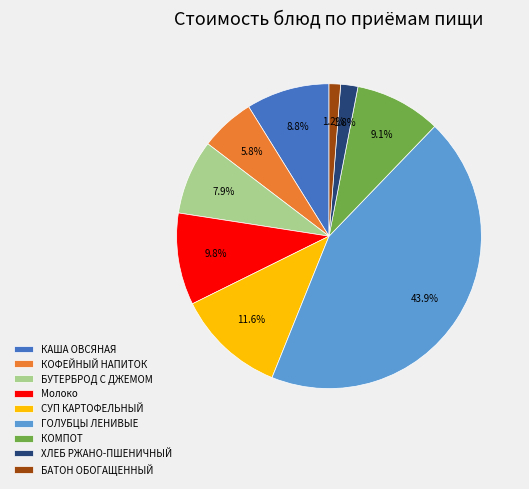

To the nearest percent, what is the combined percentage of БУТЕРБРОД С ДЖЕМОМ and КОФЕЙНЫЙ НАПИТОК?

14%